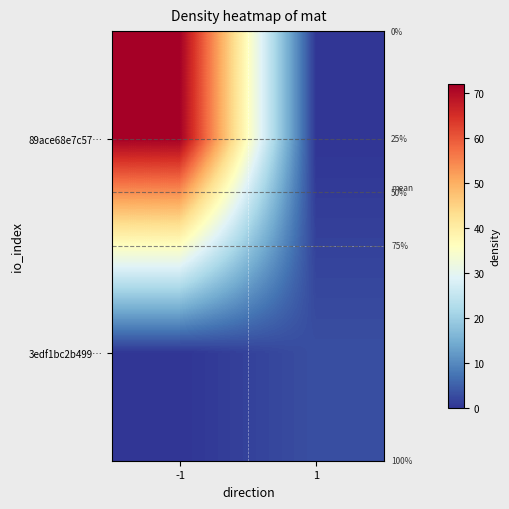

Which series has the largest range (max minus min)?

89ace68e7c57…